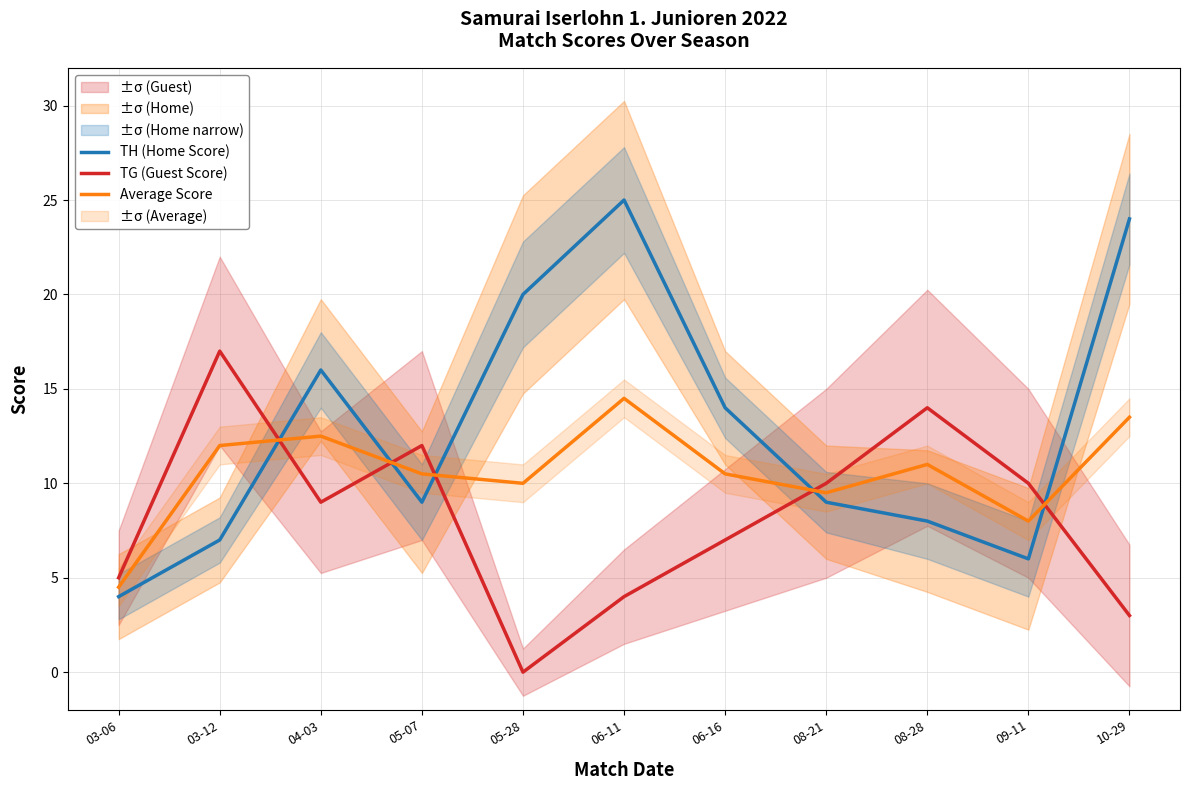

List the series in order of their overall mean, highest first.

TH (Home Score), Average Score, TG (Guest Score)